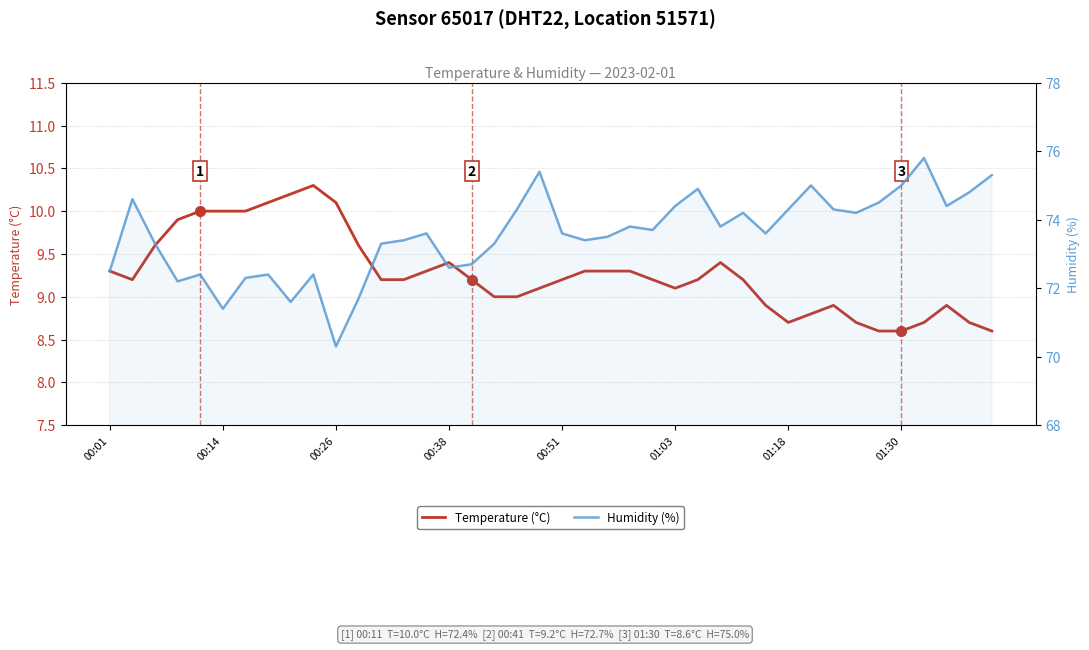

What is the approximate value of Humidity (%) at 14?

73.6